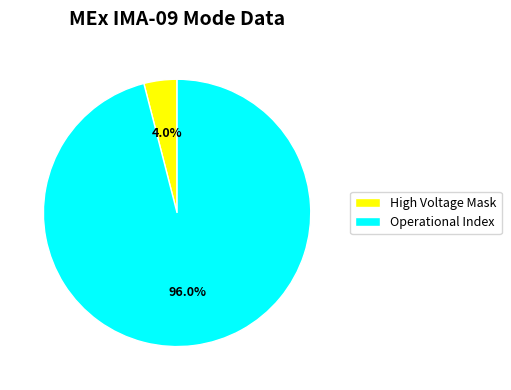

Rank the categories by value from highest to lowest.

Operational Index, High Voltage Mask